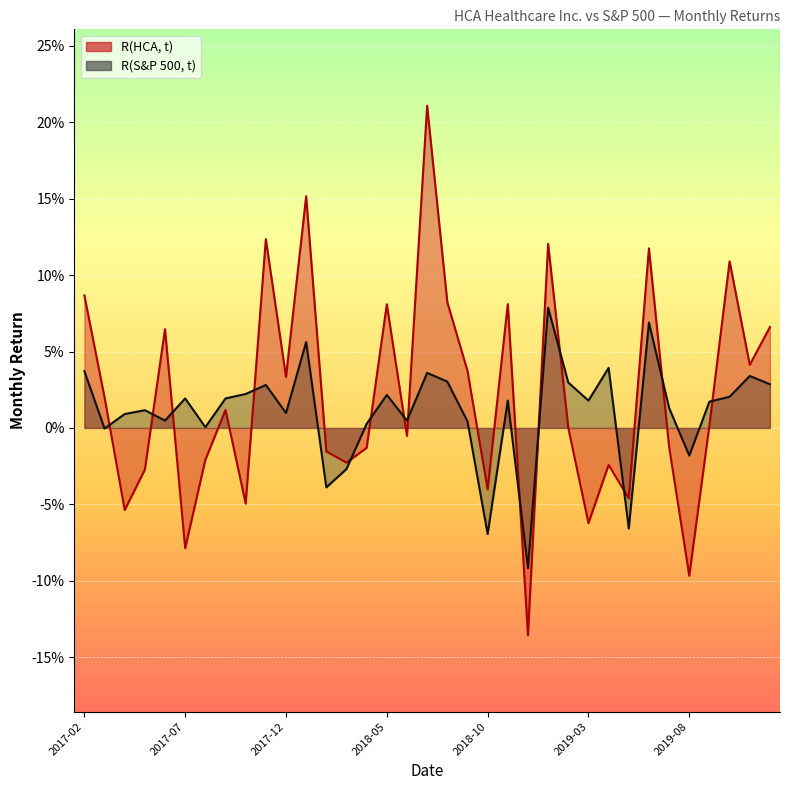

Is the value of R(HCA, t) at 2019-11 greater than the value of R(S&P 500, t) at 2017-11?

Yes